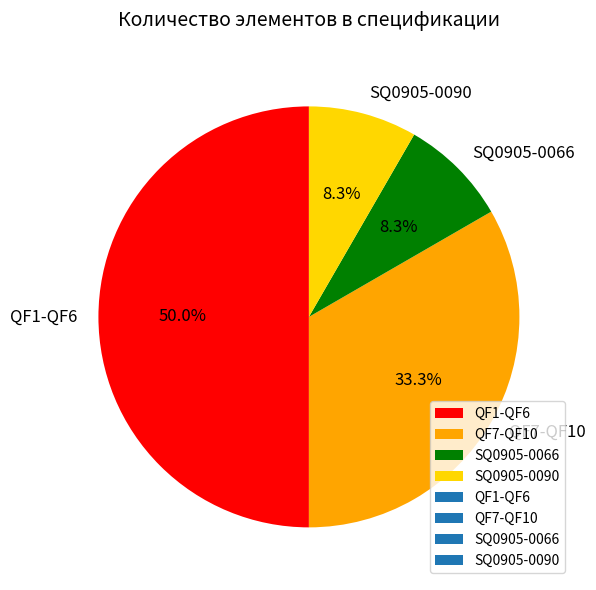

Does SQ0905-0090 represent more than half of the total?

No